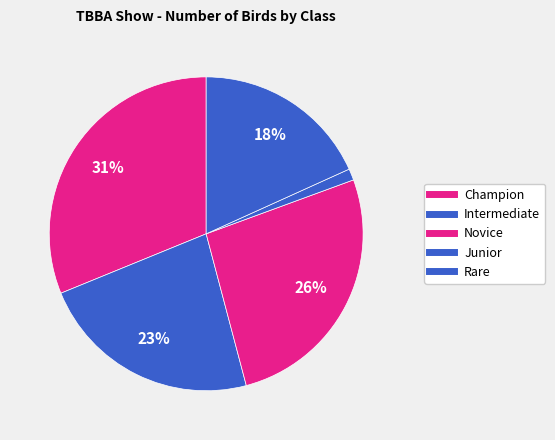

How many segments does this pie chart have?

5